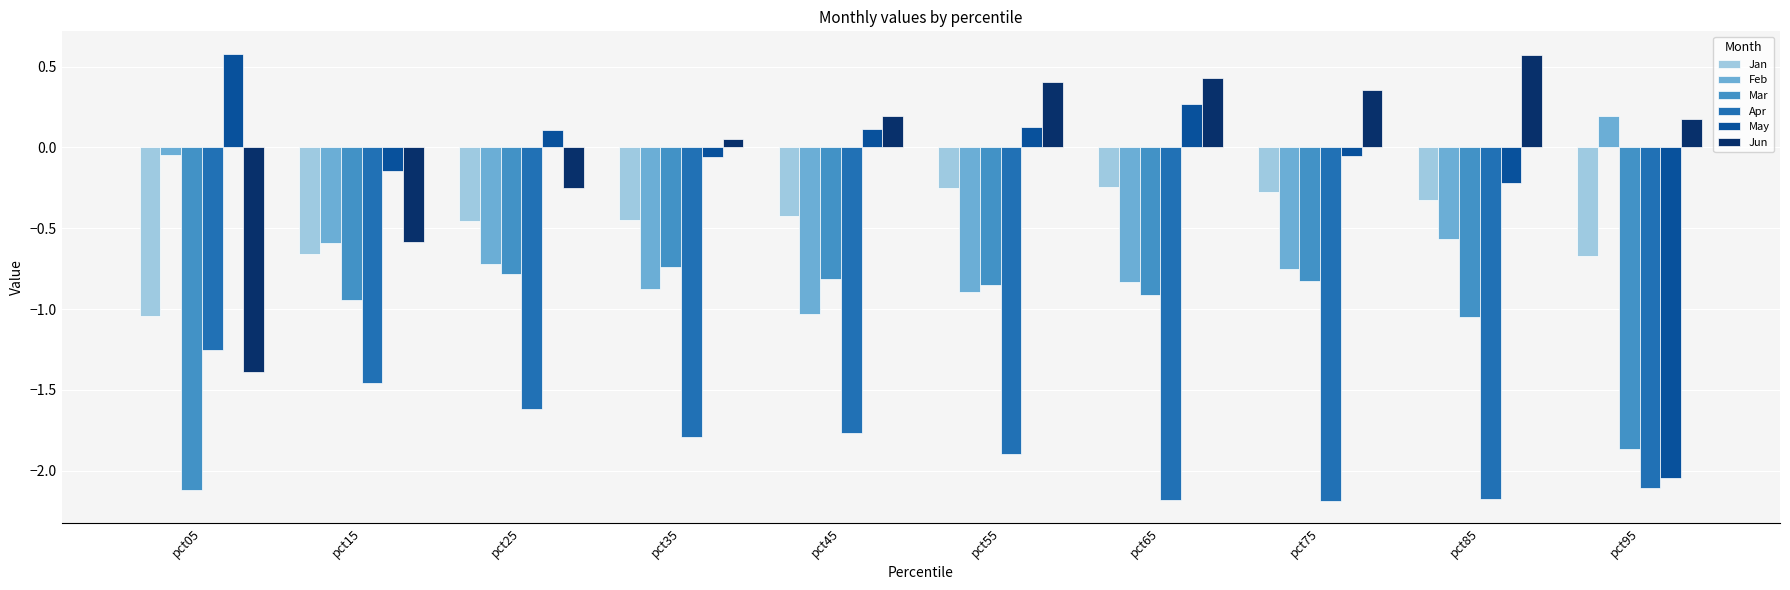

Which category has the lowest value in the May series?

pct95